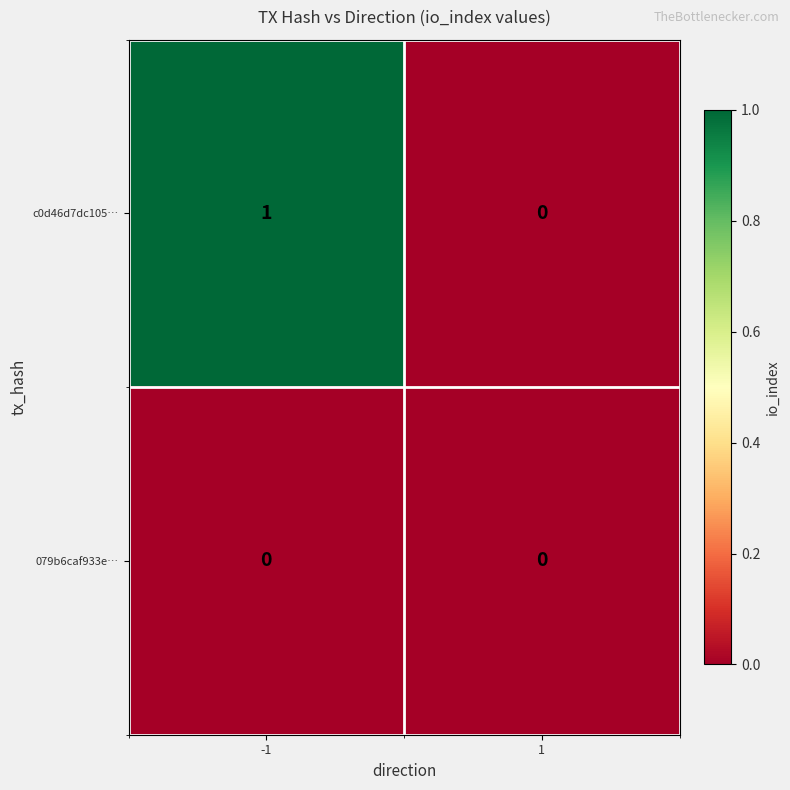

List the series in order of their peak value, lowest first.

079b6caf933e…, c0d46d7dc105…